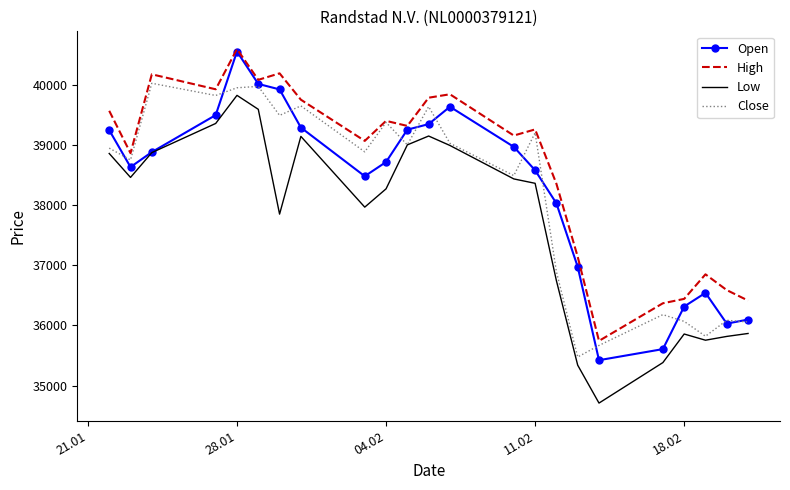

Which series has the widest spread of values?

Open